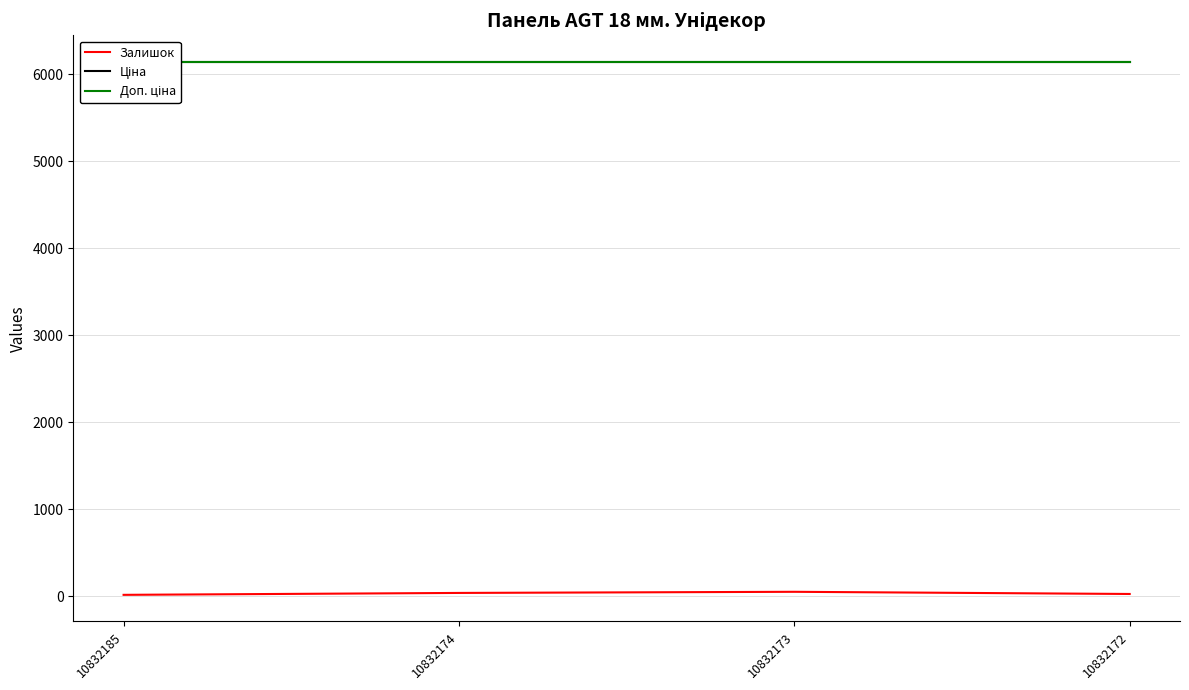

Which category has the highest value in the Залишок series?

10832173